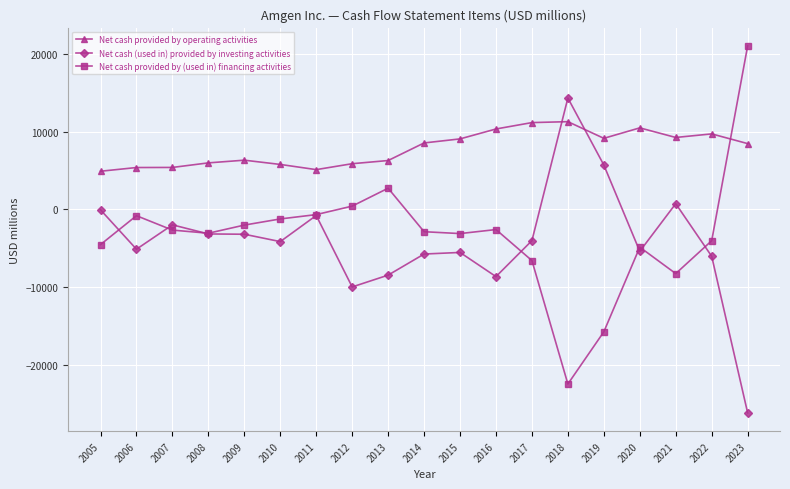

At which category does the chart reach its peak across all series?

2023